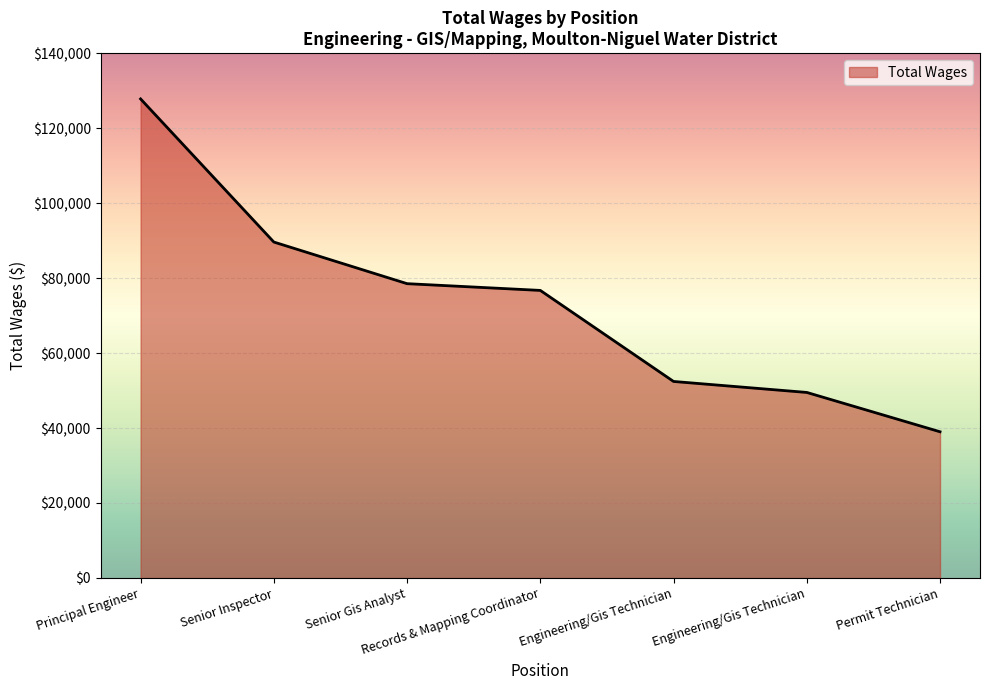

What is the average value?

73363